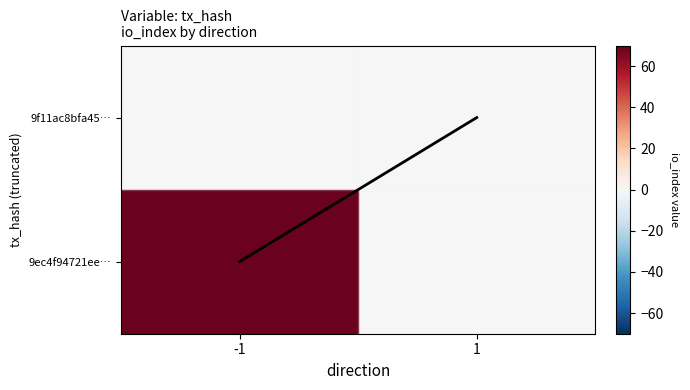

Reading left to right, list all the values displayed in this chart.

0.5	1.5